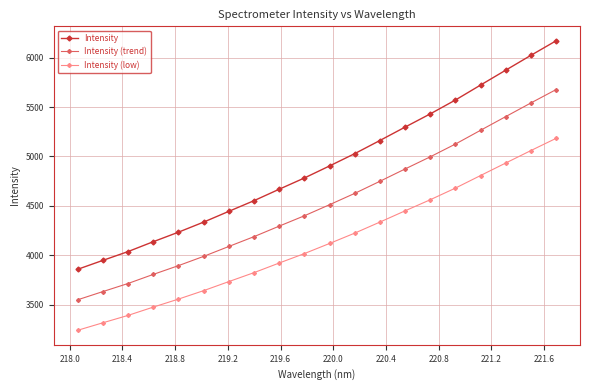

Count the number of categories in the chart.

20